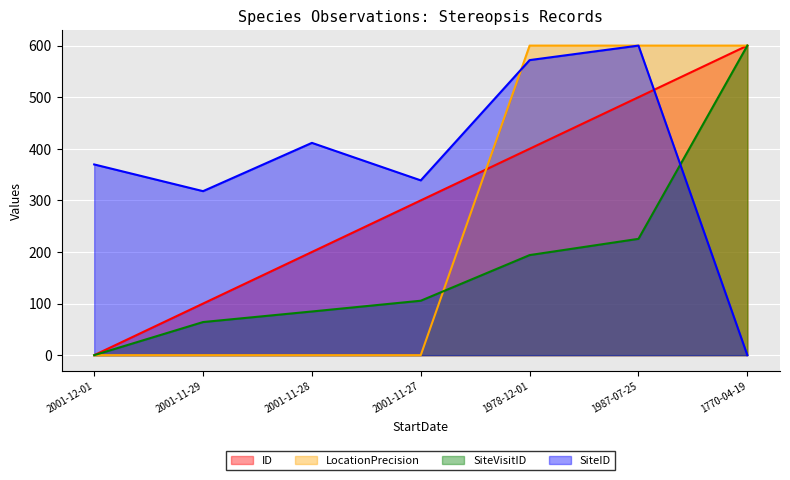

Is the value of ID at 2001-12-01 greater than the value of SiteVisitID at 2001-11-29?

No